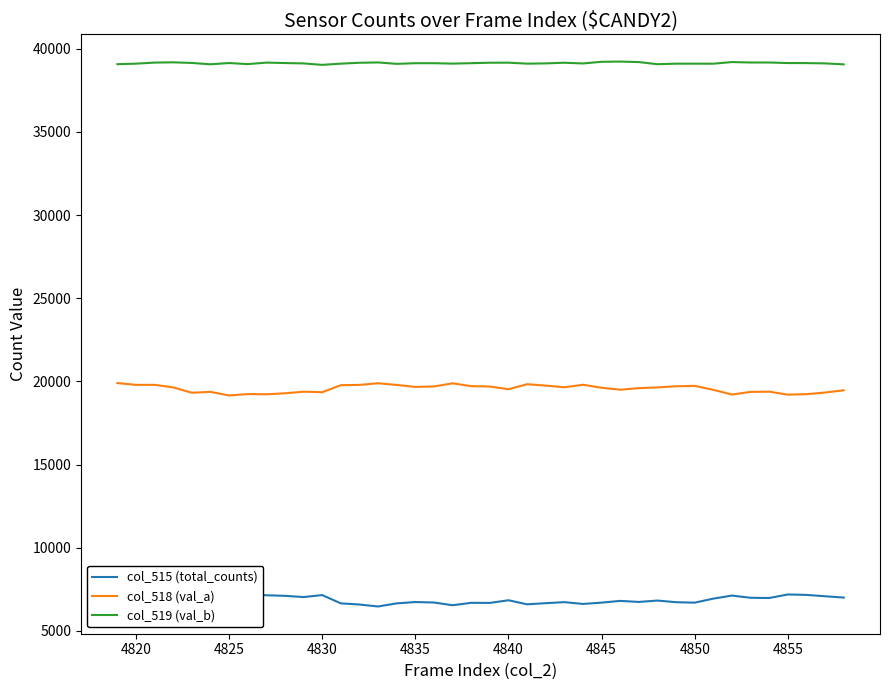

True or false: col_519 (val_b) and col_518 (val_a) intersect in this chart.

False